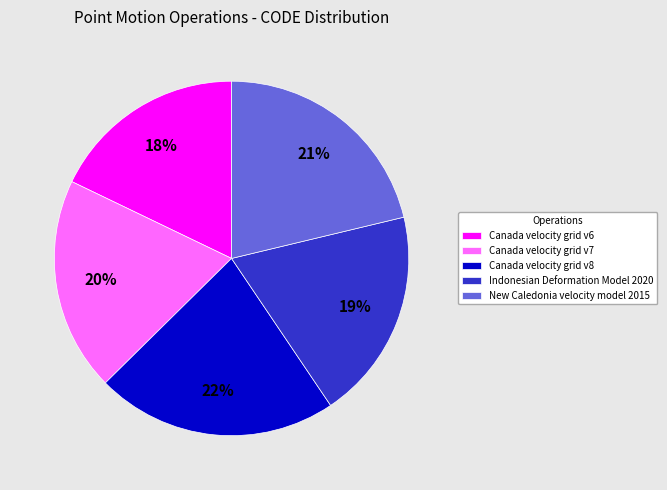

How many segments does this pie chart have?

5